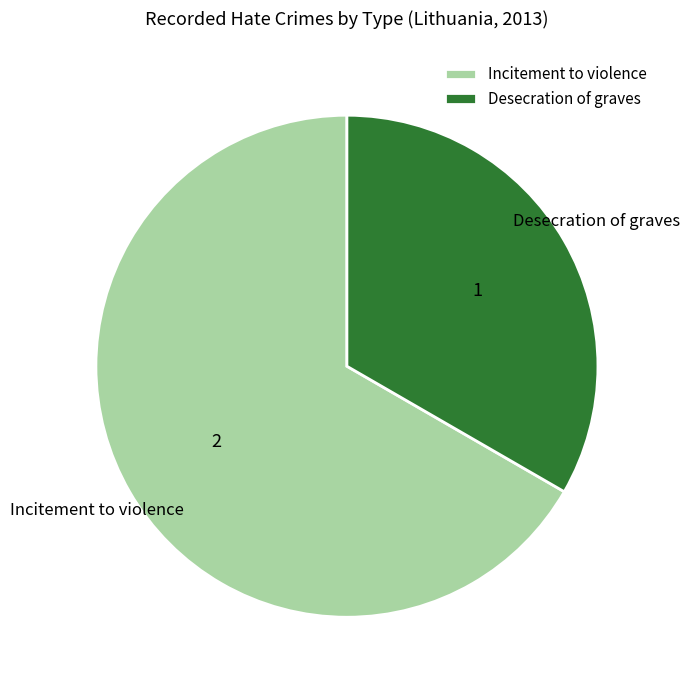

Does Incitement to violence account for over 50% of the chart?

Yes